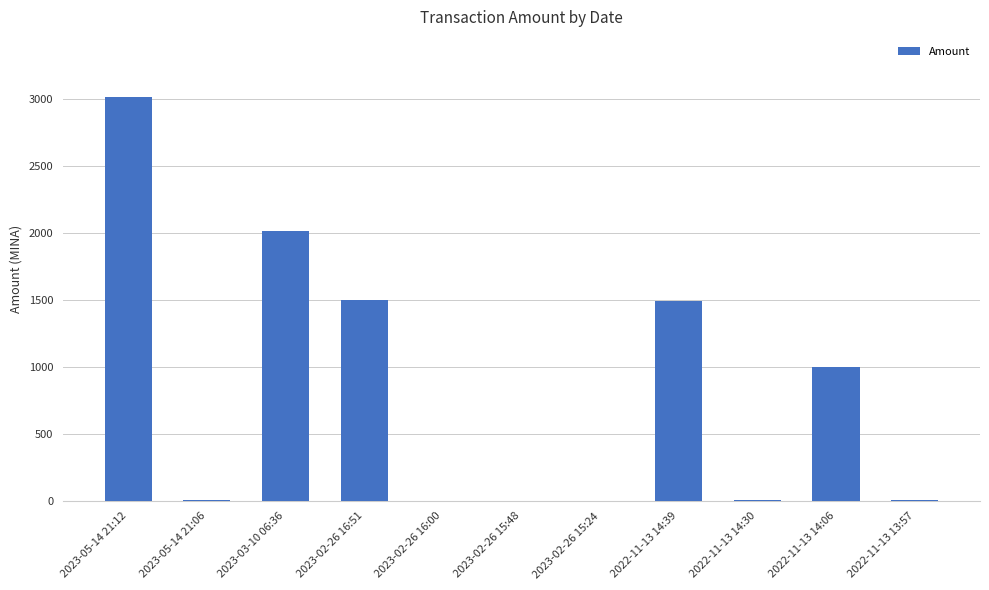

What is the difference between the values at 2022-11-13 14:39 and 2023-05-14 21:12?

1520.6